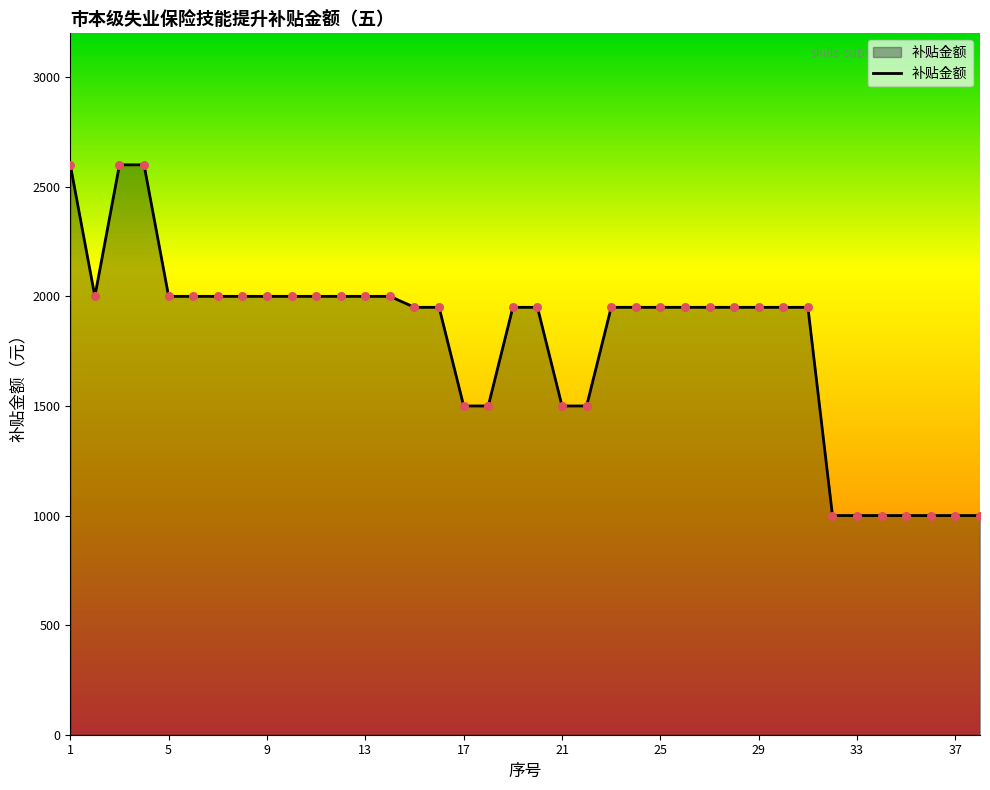

What is the minimum value shown in the chart?

1000